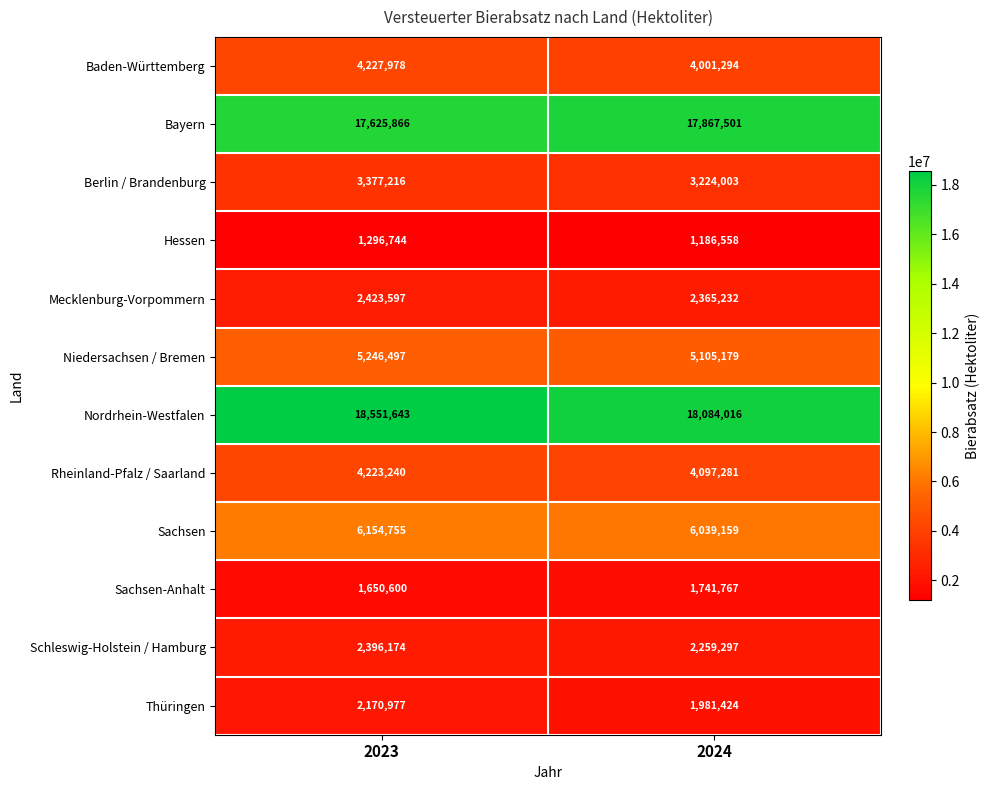

At how many categories does at least one series exceed 6297797?

2